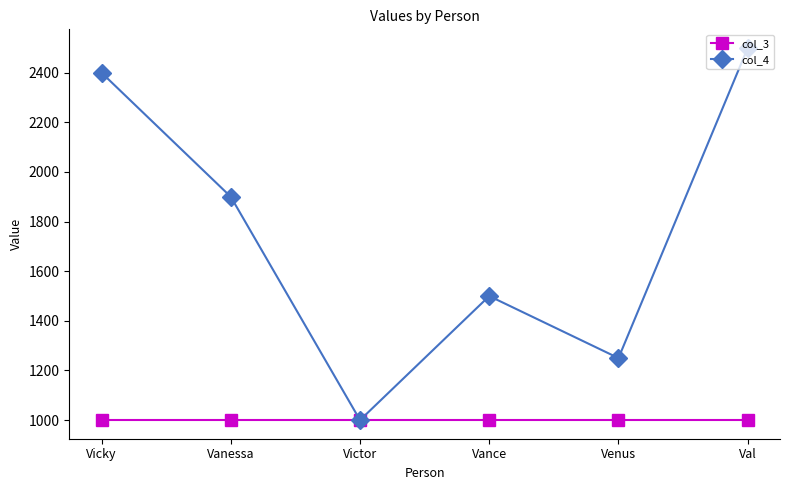

Reading right to left, transcribe all the data shown in this chart.

col_3: Val=1000	Venus=1000	Vance=1000	Victor=1000	Vanessa=1000	Vicky=1000
col_4: Val=2500	Venus=1250	Vance=1500	Victor=1000	Vanessa=1900	Vicky=2400